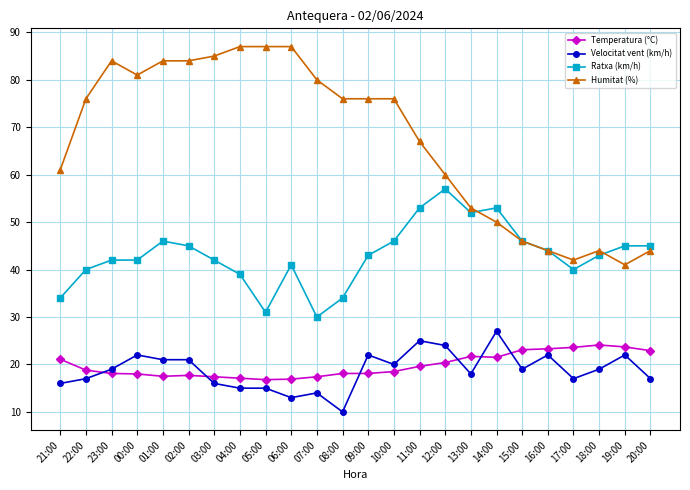

At 12:00, list the series in order from largest to smallest.

Humitat (%), Ratxa (km/h), Velocitat vent (km/h), Temperatura (°C)